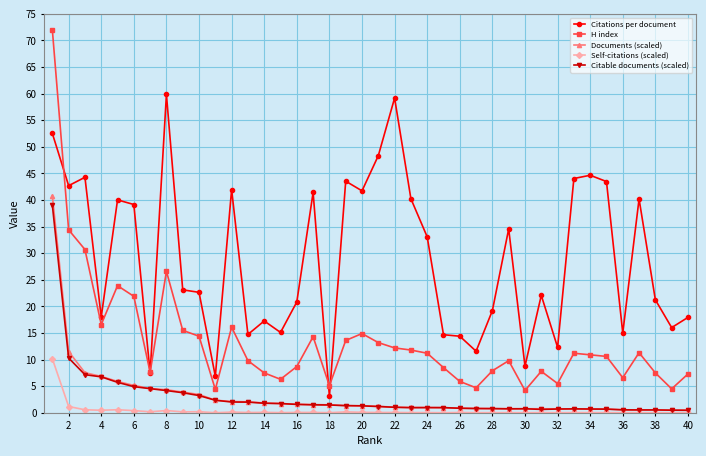

What is the maximum value for Citations per document?

59.9